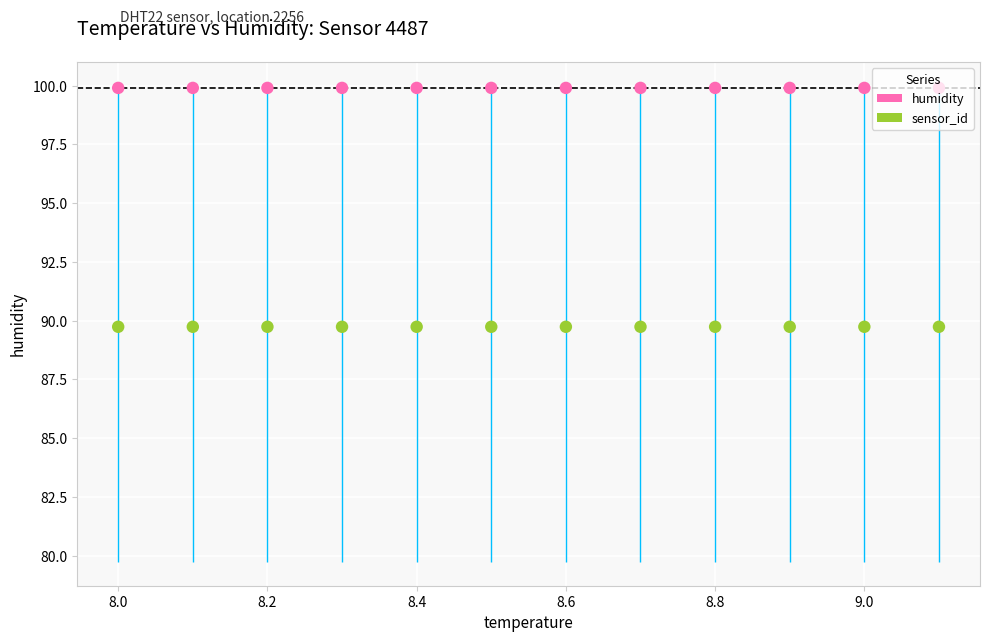

What is the minimum value shown in the chart?

89.7